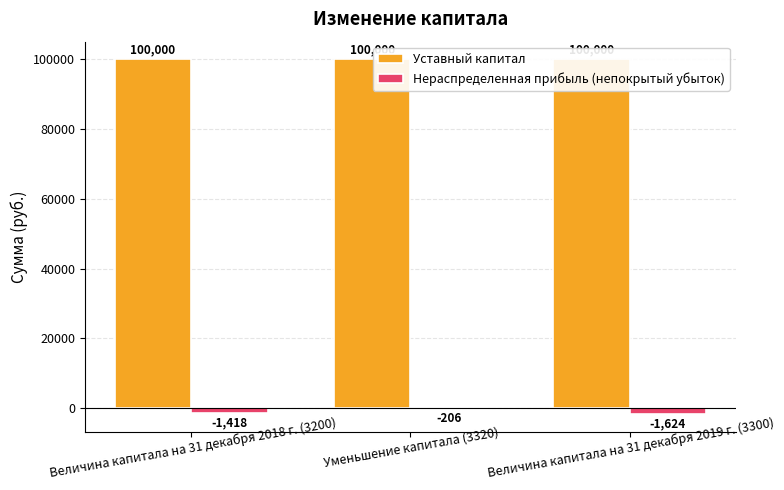

Reading right to left, transcribe all the data shown in this chart.

Уставный капитал: 100000	100000	100000
Нераспределенная прибыль (непокрытый убыток): -1624	-206	-1418